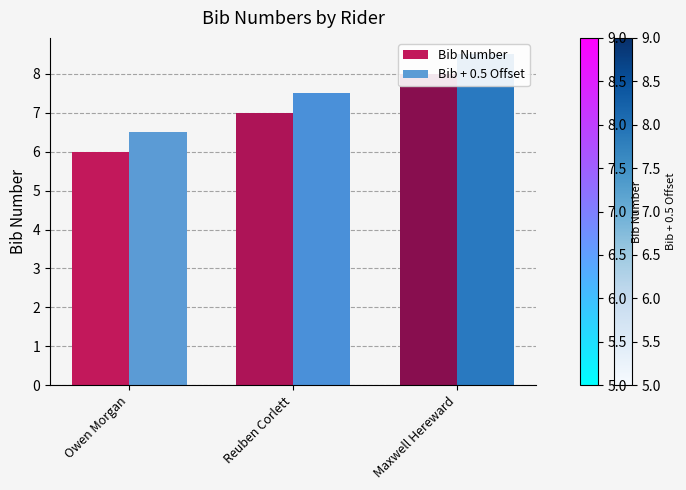

What is the sum of all Bib + 0.5 Offset values?

22.5